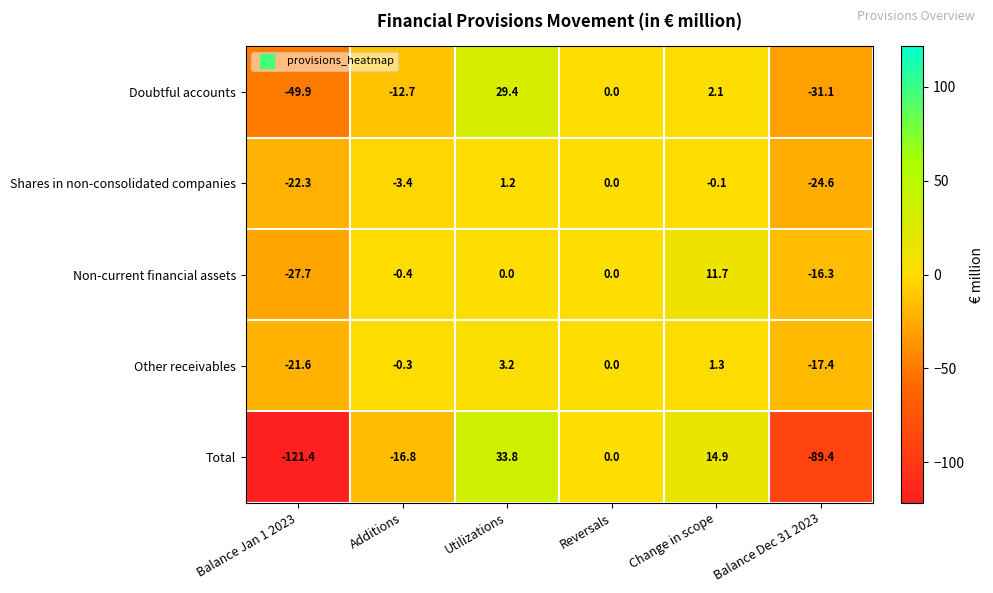

Read the Doubtful accounts value at Change in scope.

2.1